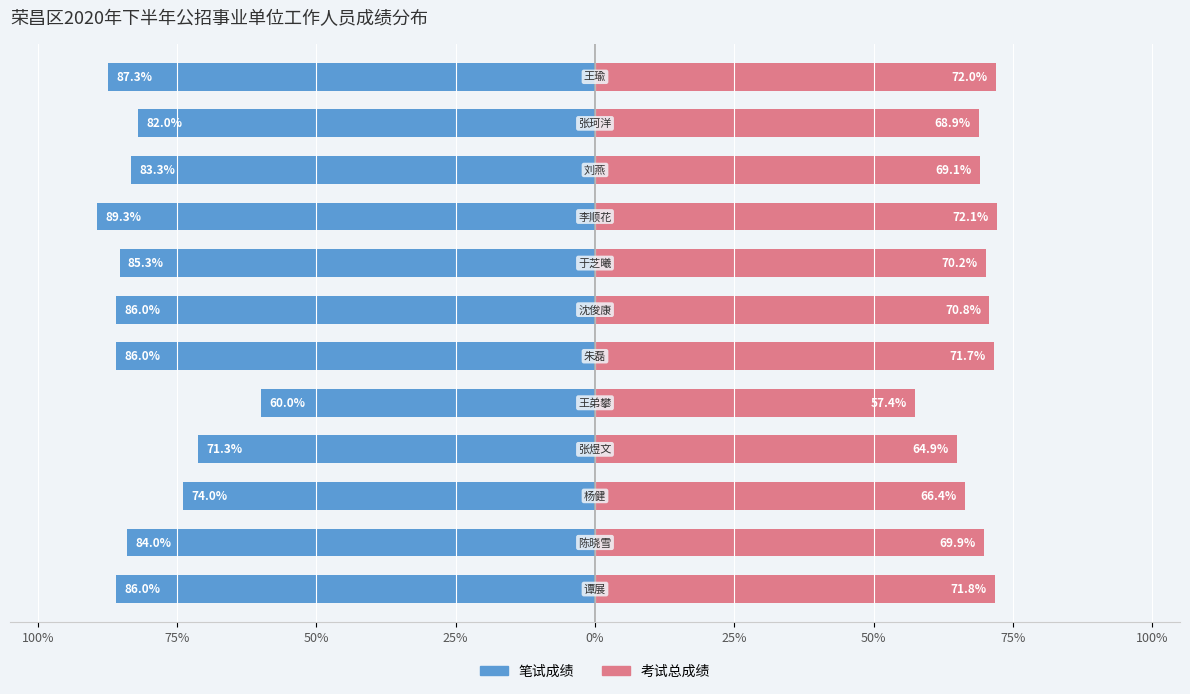

Is it true that 考试总成绩 equals 72.1 at 100%?

True